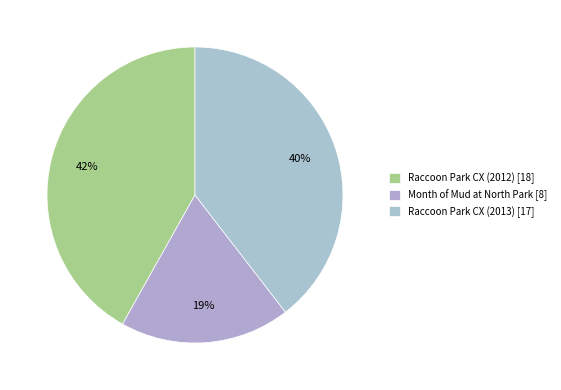

To the nearest percent, what is the average slice percentage?

33%